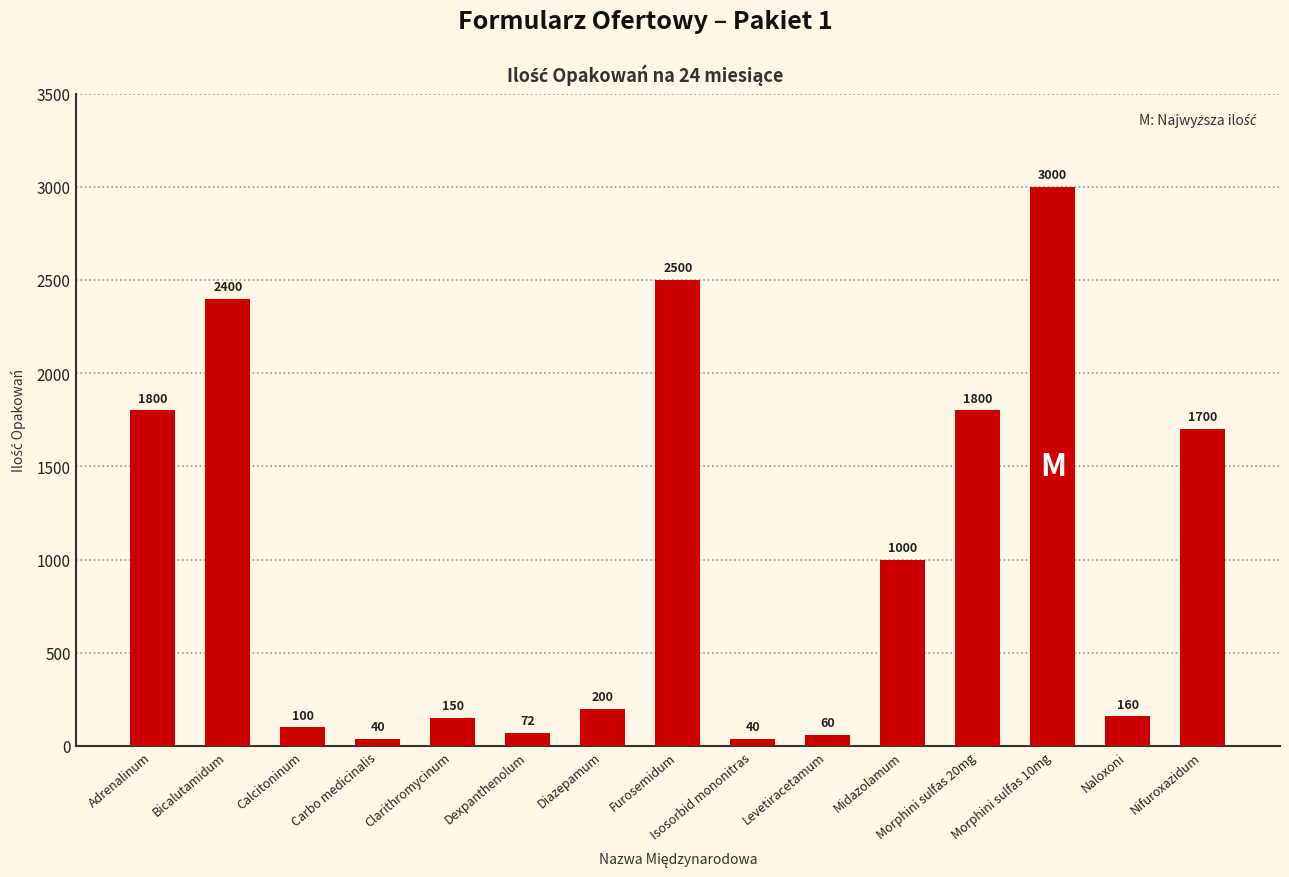

Reading left to right, what are all the values shown in this chart?

Adrenalinum=1800	Bicalutamidum=2400	Calcitoninum=100	Carbo medicinalis=40	Clarithromycinum=150	Dexpanthenolum=72	Diazepamum=200	Furosemidum=2500	Isosorbid mononitras=40	Levetiracetamum=60	Midazolamum=1000	Morphini sulfas 20mg=1800	Morphini sulfas 10mg=3000	Naloxoni=160	Nifuroxazidum=1700